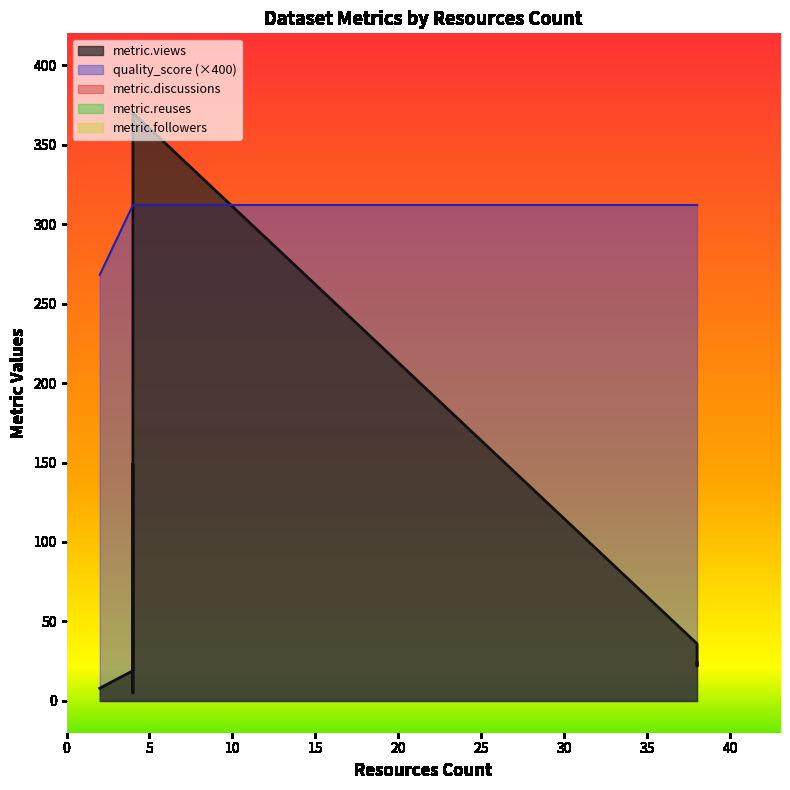

Which series has the widest spread of values?

metric.views